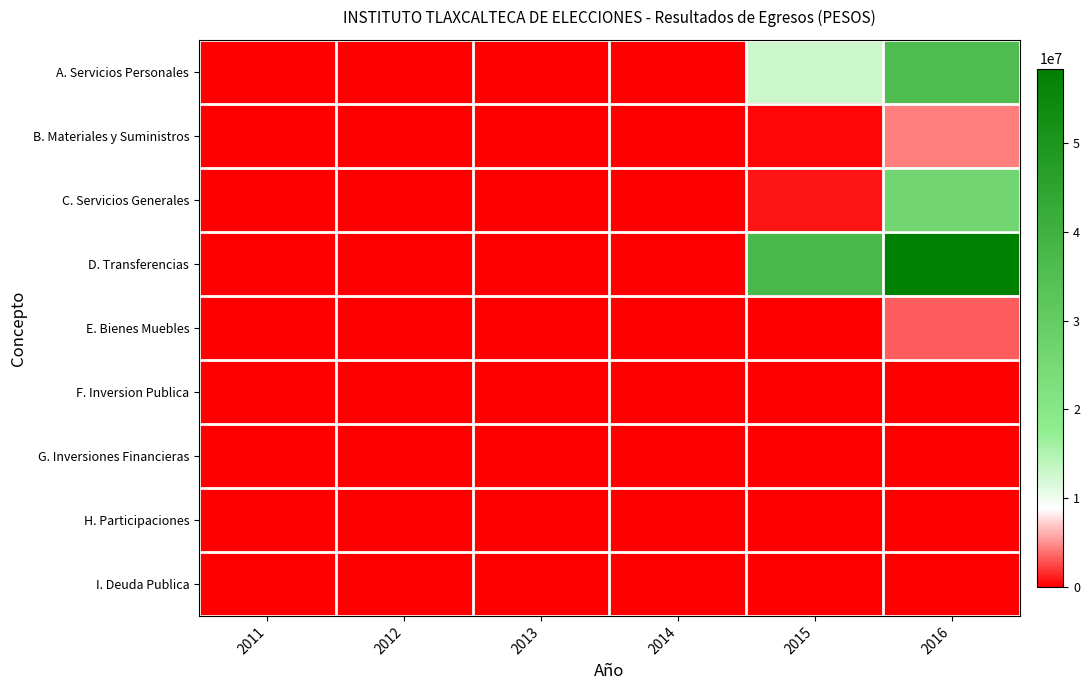

Reading left to right, list all the values displayed in this chart.

A. Servicios Personales: 2011=0.0	2012=0.0	2013=0.0	2014=0.0	2015=12806206.0	2016=35965026.0
B. Materiales y Suministros: 2011=0.0	2012=0.0	2013=0.0	2014=0.0	2015=302963.0	2016=4494235.6
C. Servicios Generales: 2011=0.0	2012=0.0	2013=0.0	2014=0.0	2015=880499.0	2016=26042487.6
D. Transferencias: 2011=0.0	2012=0.0	2013=0.0	2014=0.0	2015=37387960.0	2016=58364409.0
E. Bienes Muebles: 2011=0.0	2012=0.0	2013=0.0	2014=0.0	2015=0.0	2016=3235302.8
F. Inversion Publica: 2011=0.0	2012=0.0	2013=0.0	2014=0.0	2015=0.0	2016=0.0
G. Inversiones Financieras: 2011=0.0	2012=0.0	2013=0.0	2014=0.0	2015=0.0	2016=0.0
H. Participaciones: 2011=0.0	2012=0.0	2013=0.0	2014=0.0	2015=0.0	2016=0.0
I. Deuda Publica: 2011=0.0	2012=0.0	2013=0.0	2014=0.0	2015=0.0	2016=0.0